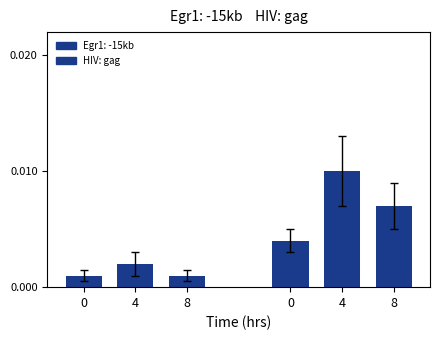

Rank the categories by value from highest to lowest.

4, 8, 0